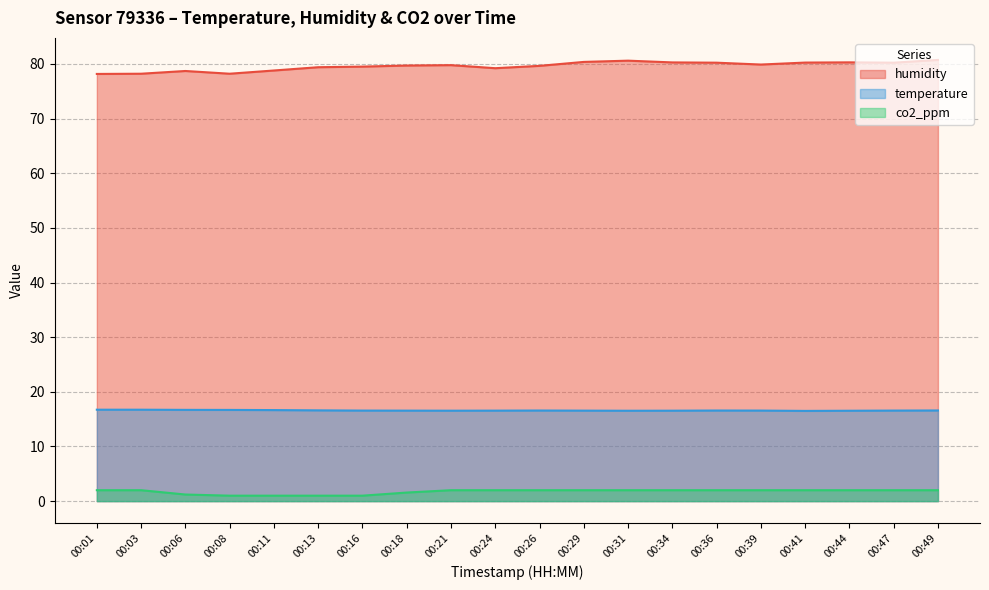

True or false: humidity has a value of 78.2 at 00:03.

True